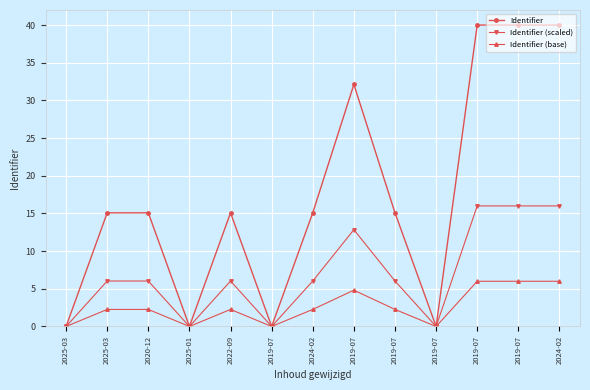

What is the average value of the Identifier (base) series?

2.6